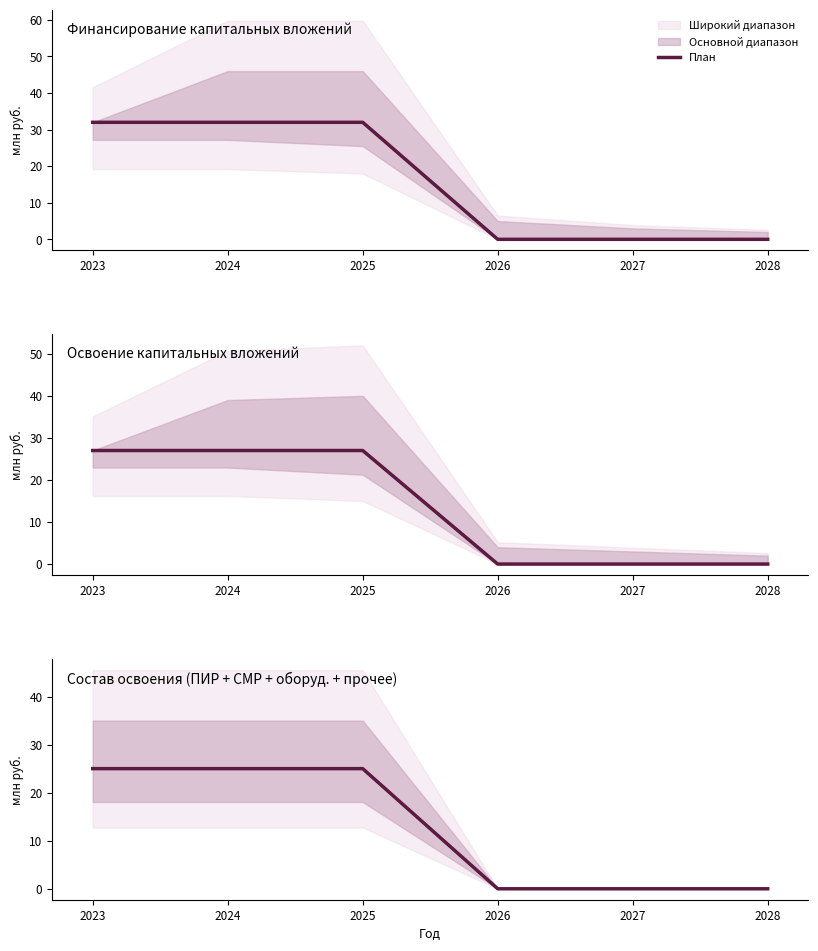

Reading left to right, transcribe all the data shown in this chart.

2023=25	2024=25	2025=25	2026=0	2027=0	2028=0